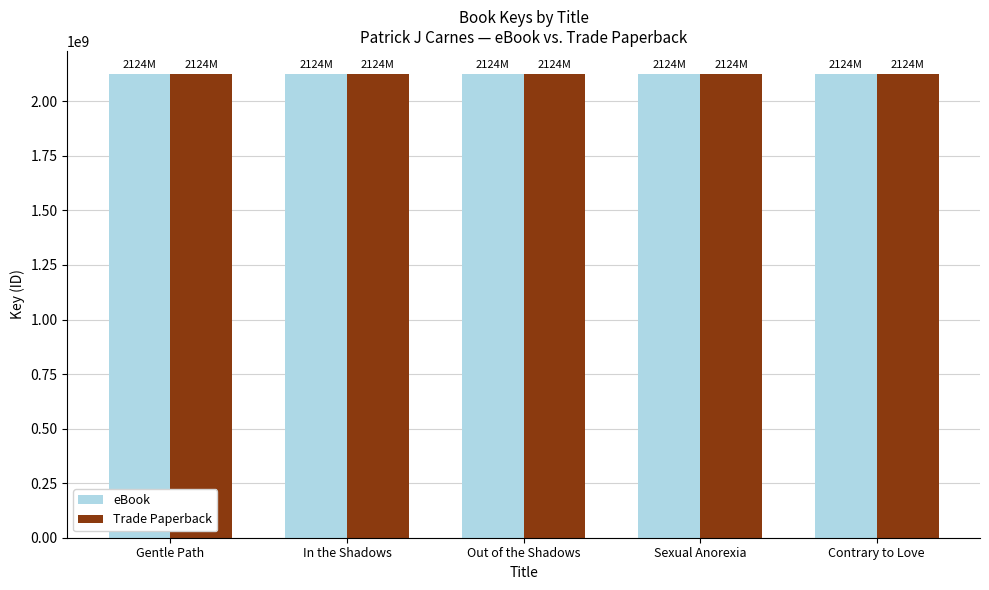

What is the highest value of the Trade Paperback series?

2124663411